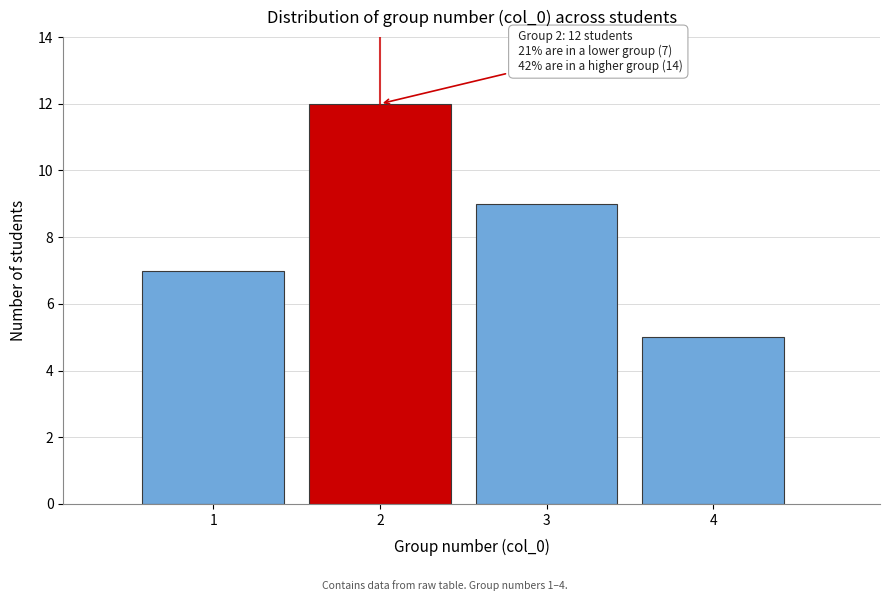

Which range on the x-axis has the tallest bar?

1.5 to 2.5